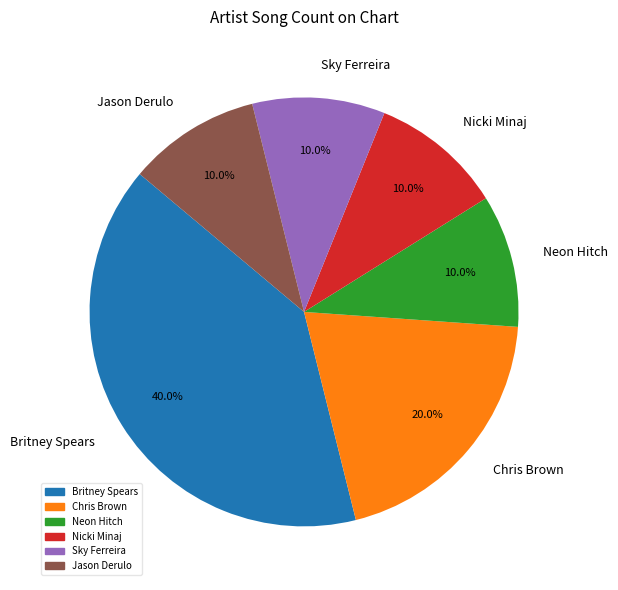

To the nearest percent, what percentage of the pie is Britney Spears?

40%